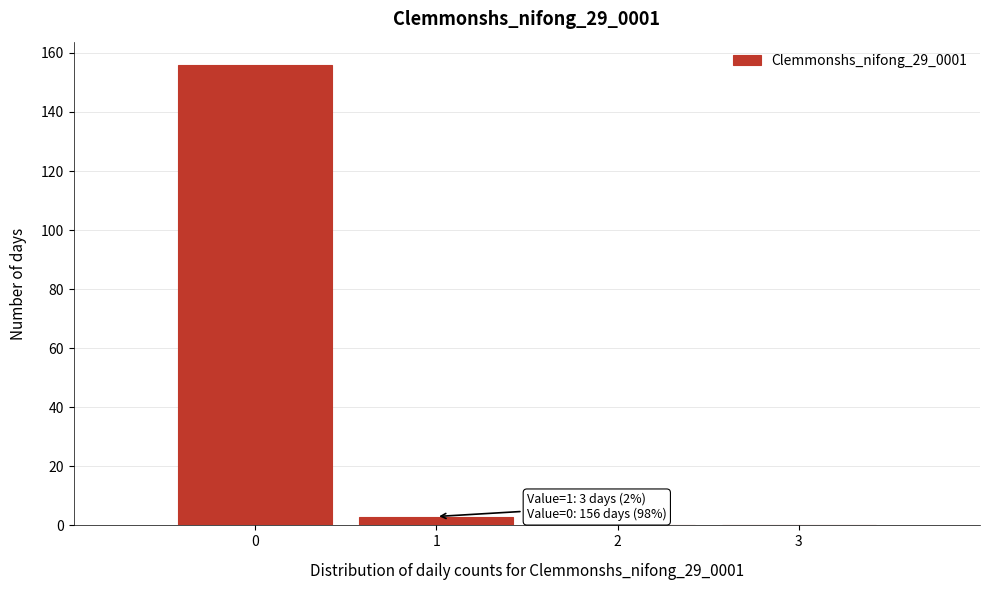

Reading right to left, extract all data points from this chart.

3=0	2=0	1=3	0=156